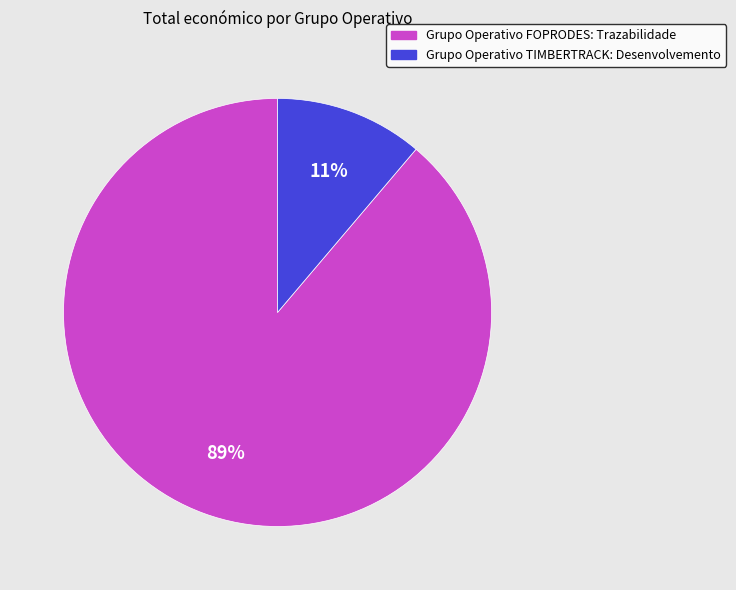

To the nearest percent, what is the difference between the largest and smallest slice percentages?

78%